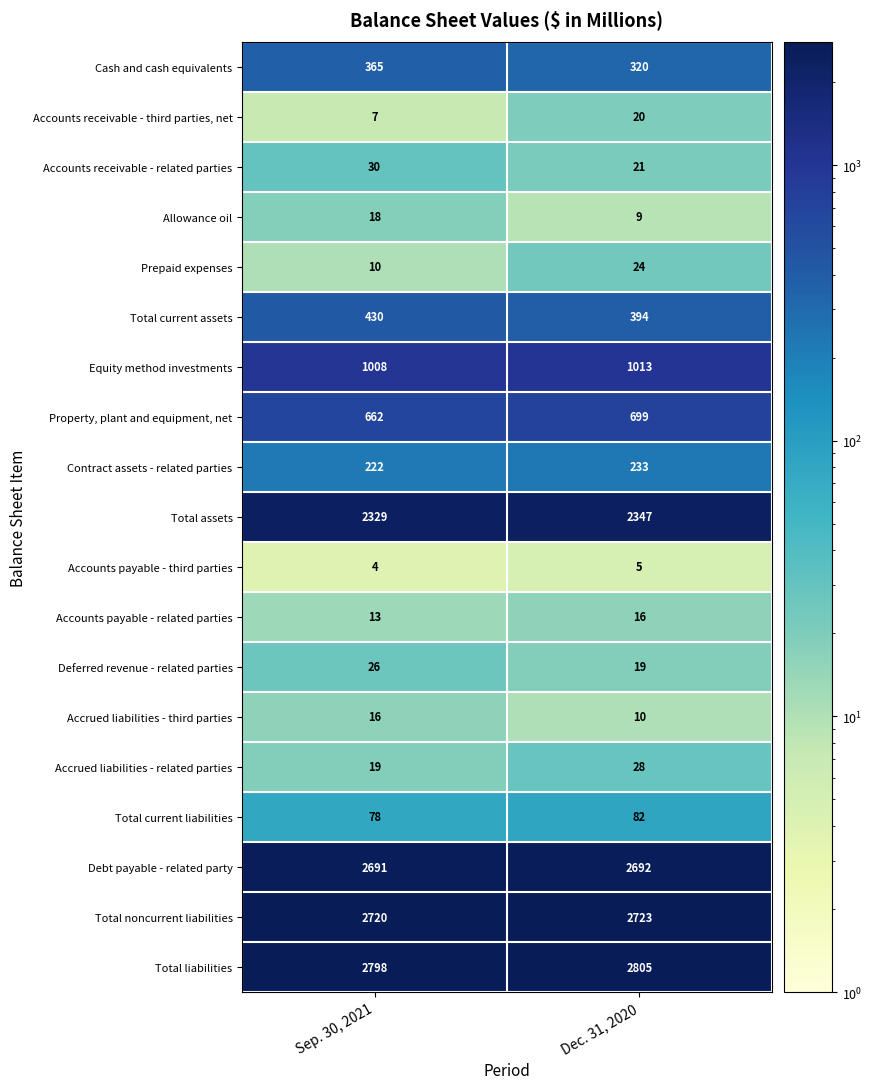

At which category does the chart reach its minimum across all series?

Sep. 30, 2021